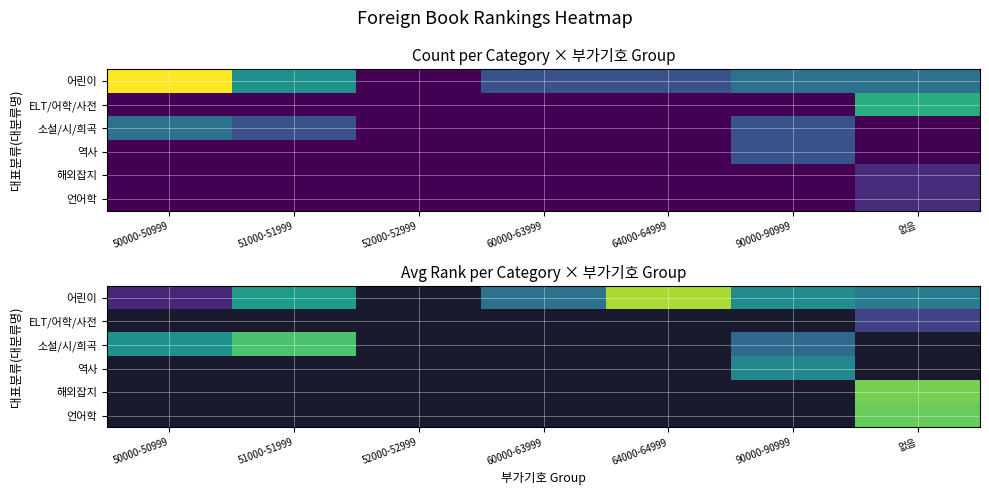

Which series has the largest range (max minus min)?

어린이